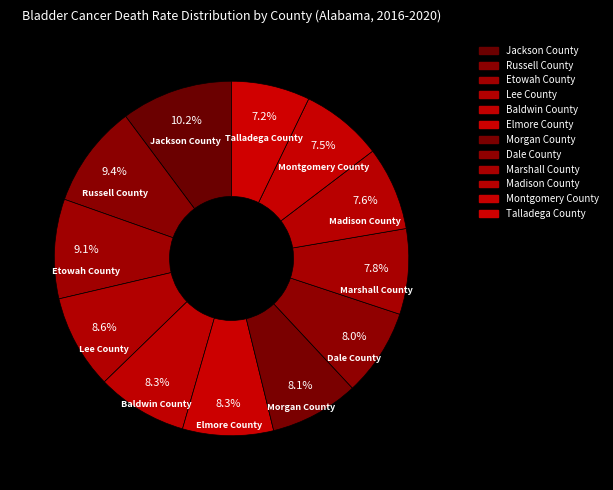

The Madison County slice represents 8% of the pie. True or false?

True